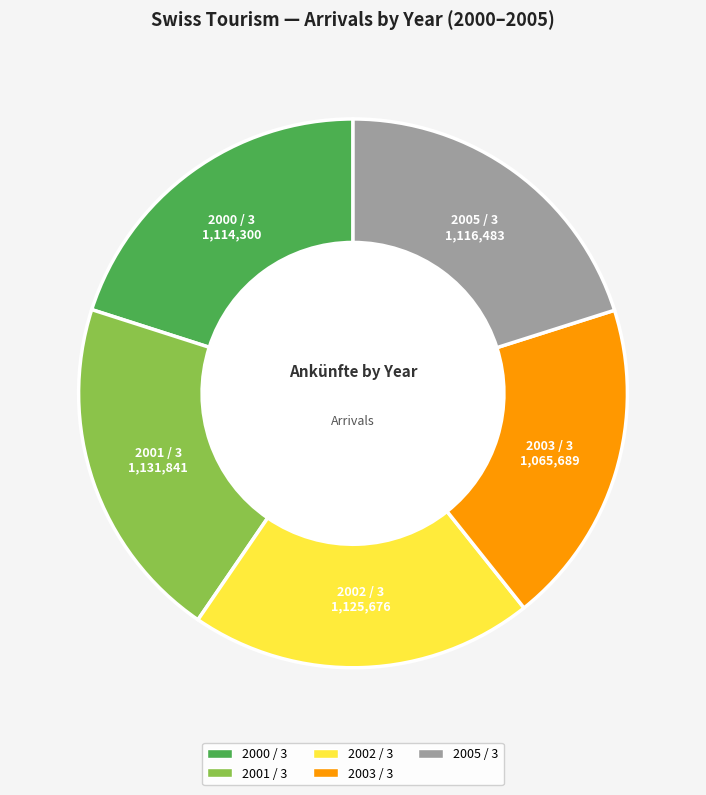

Is it true that 2001 / 3 is 28% of the pie?

False